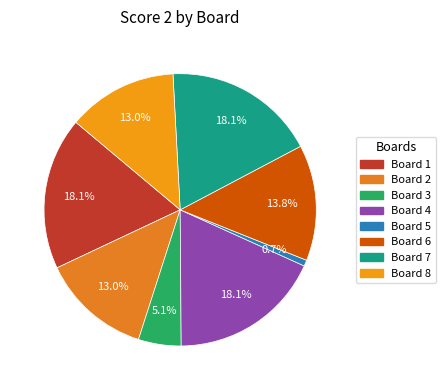

Does Board 2 represent more than half of the total?

No